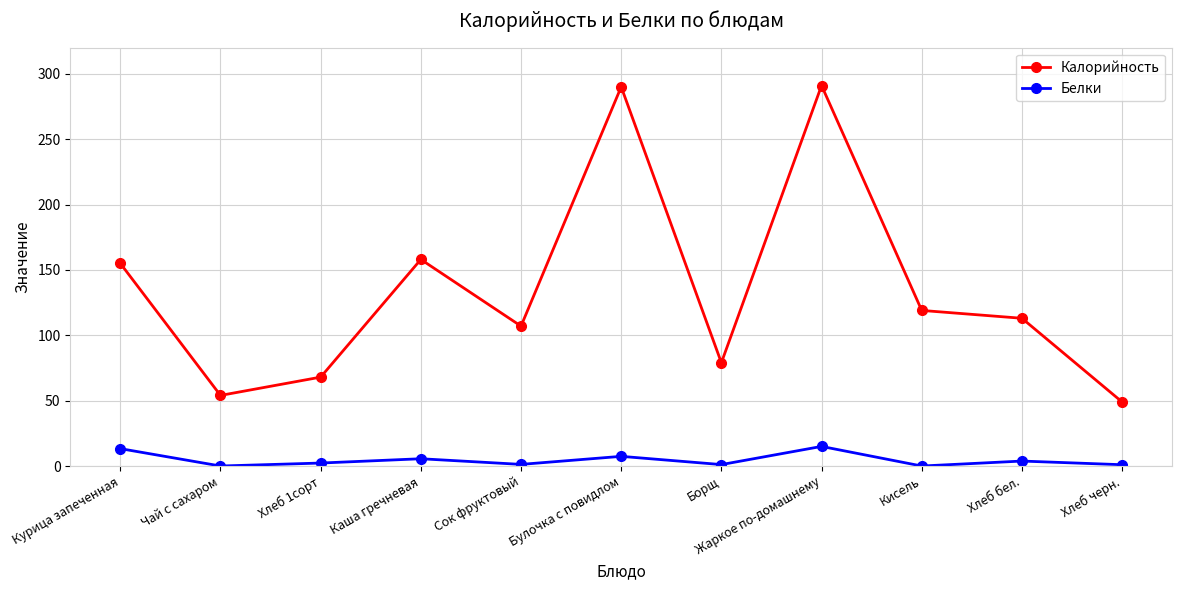

Which series changed the most between Каша гречневая and Хлеб черн.?

Калорийность